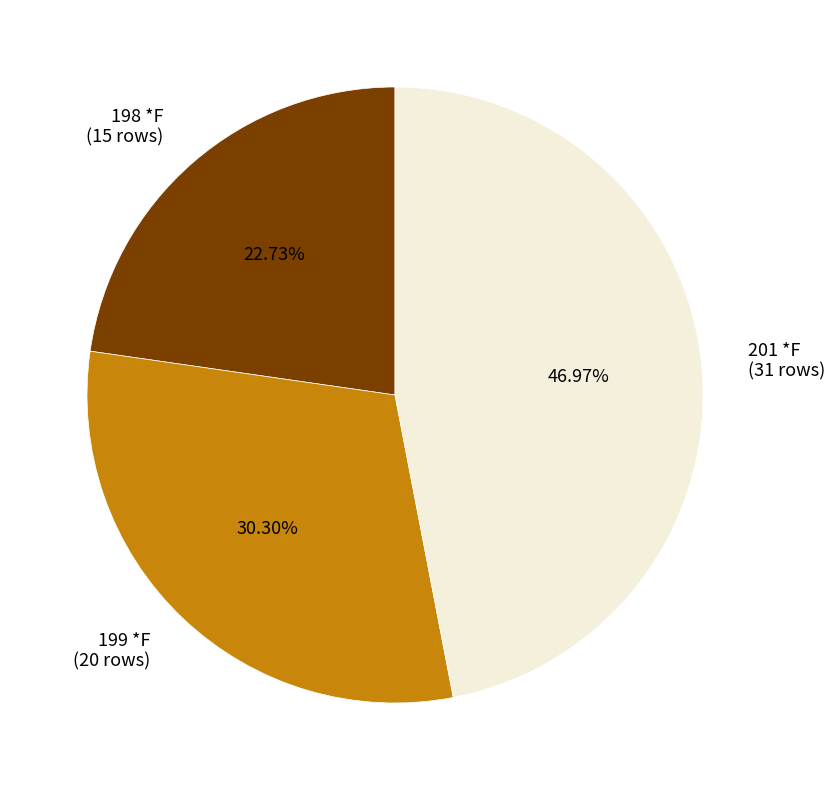

Rank the categories by value from highest to lowest.

201 *F, 199 *F, 198 *F